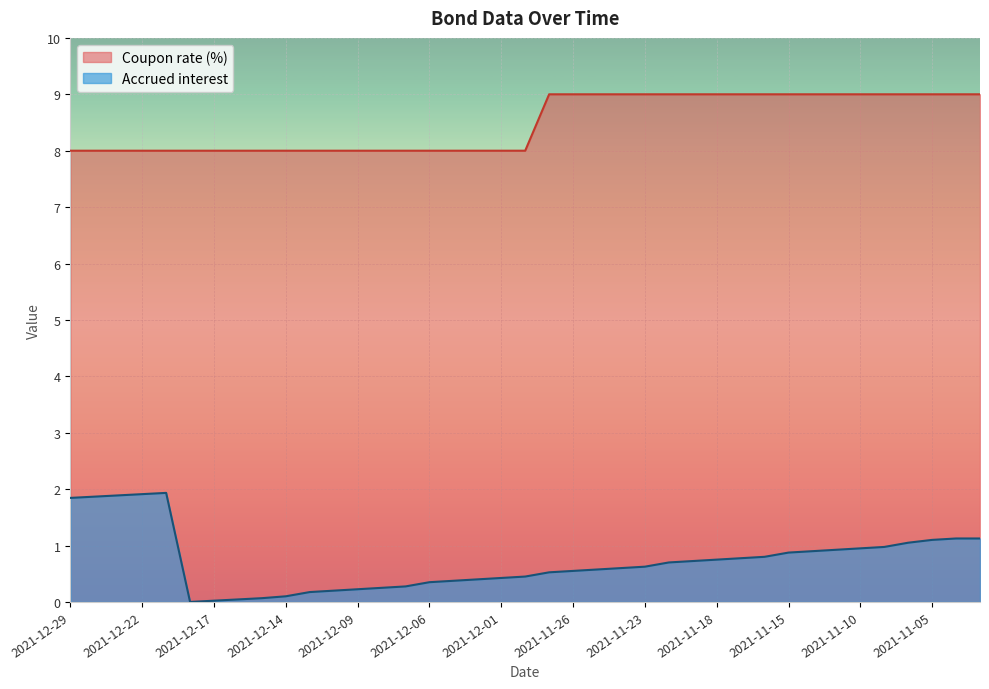

The Accrued interest series shows 0.9 at 2021-11-10. True or false?

True